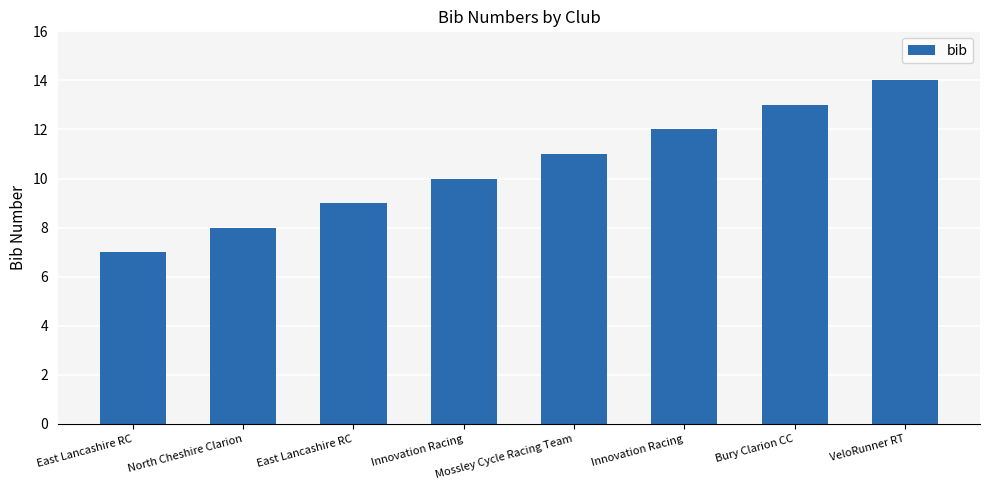

How many values are below 11?

4